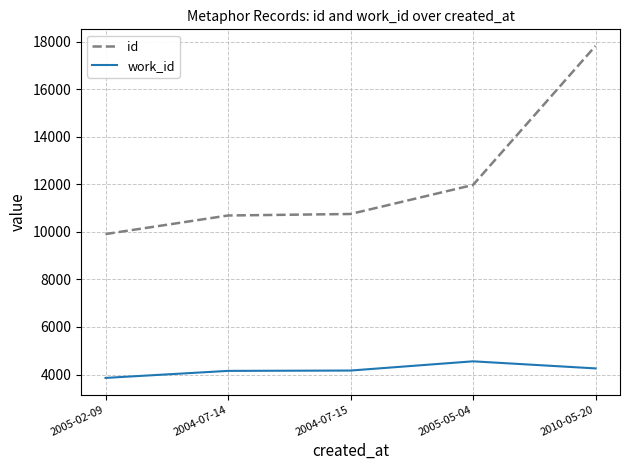

What value does the id series have at 2005-05-04, to the nearest 100?

12000